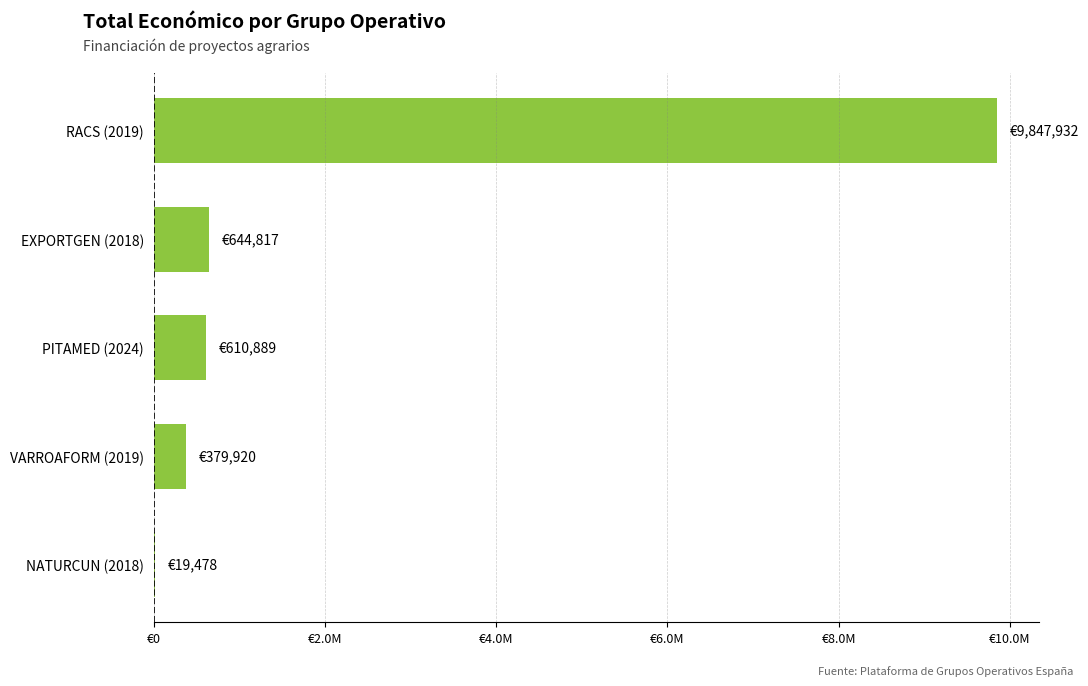

Where is the data nearest to the value 4933705?

EXPORTGEN (2018)